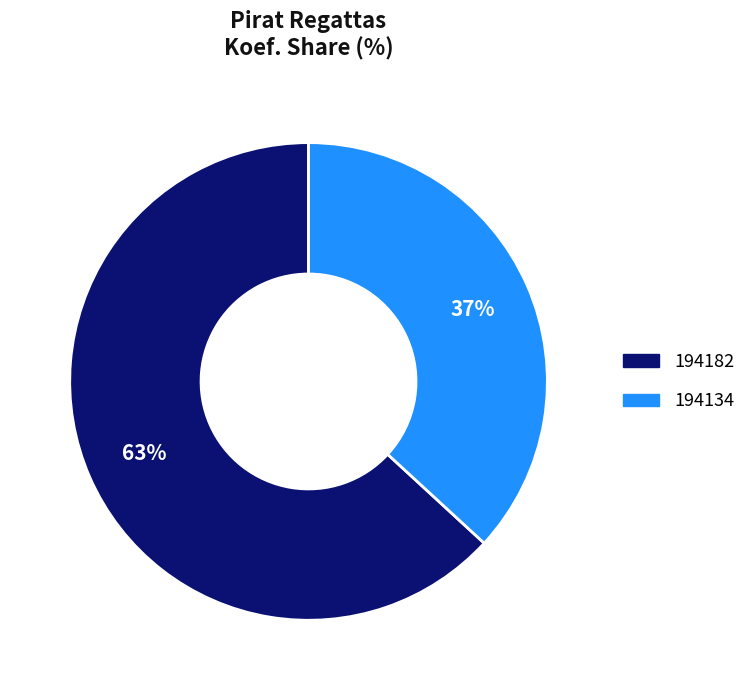

Which has a higher value, 194182 or 194134?

194182